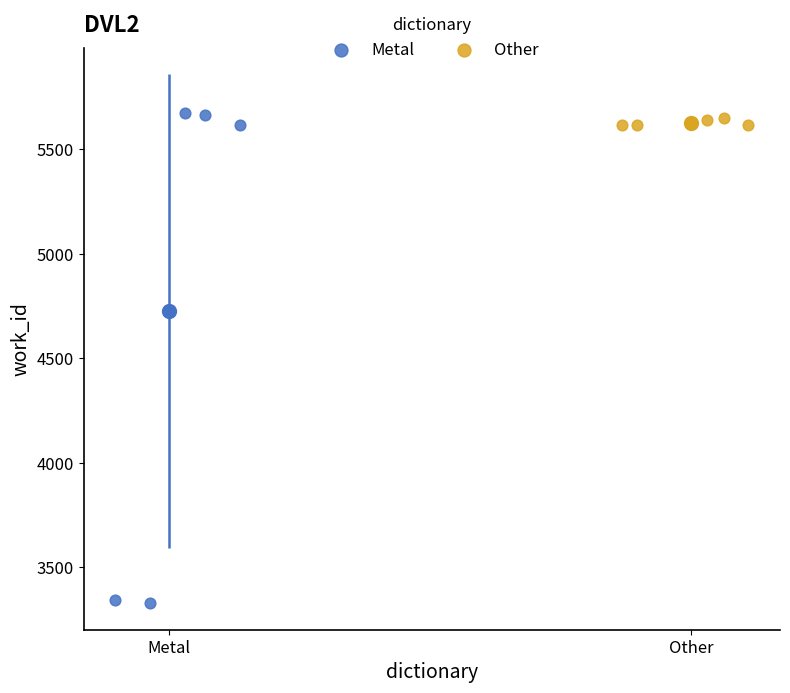

Which series contains the lowest Y value?

Metal